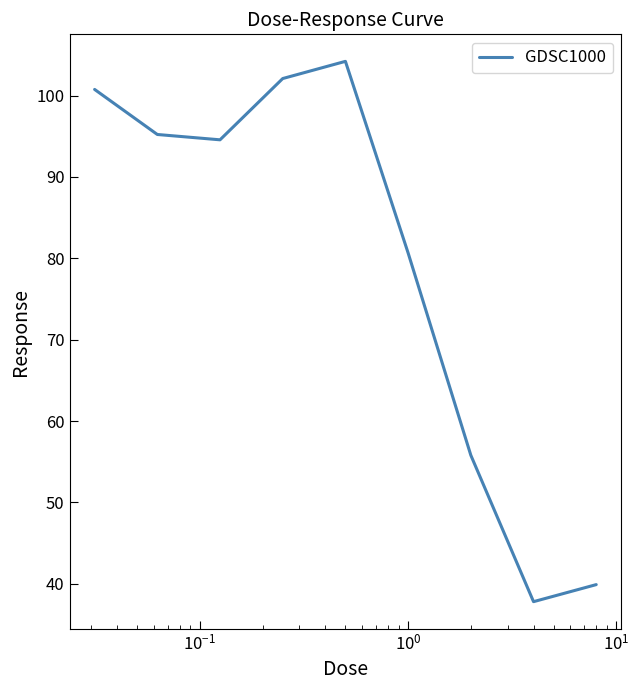

What is the smallest value displayed?

37.8